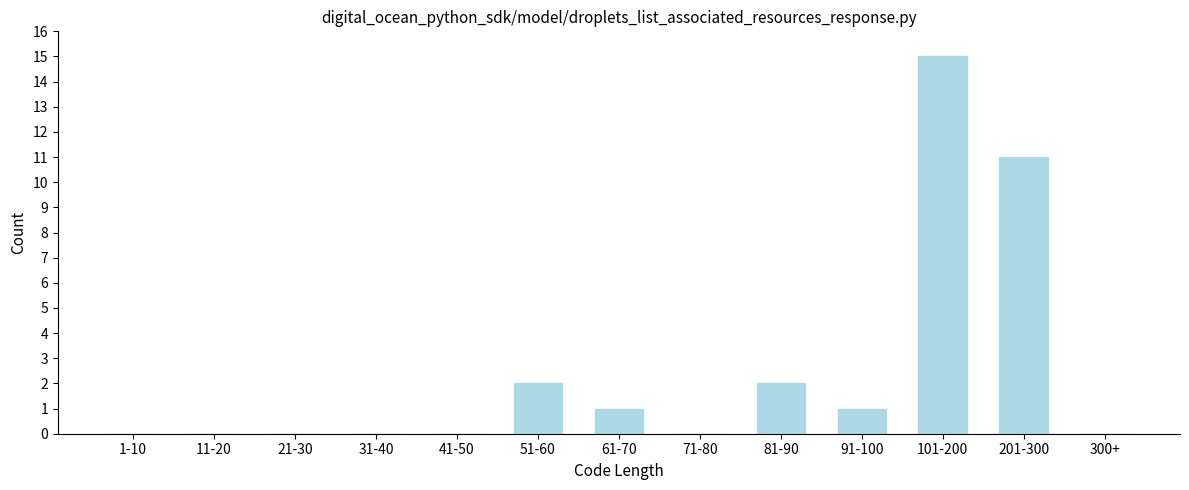

Reading left to right, transcribe all the data shown in this chart.

1-10=0	11-20=0	21-30=0	31-40=0	41-50=0	51-60=2	61-70=1	71-80=0	81-90=2	91-100=1	101-200=15	201-300=11	300+=0